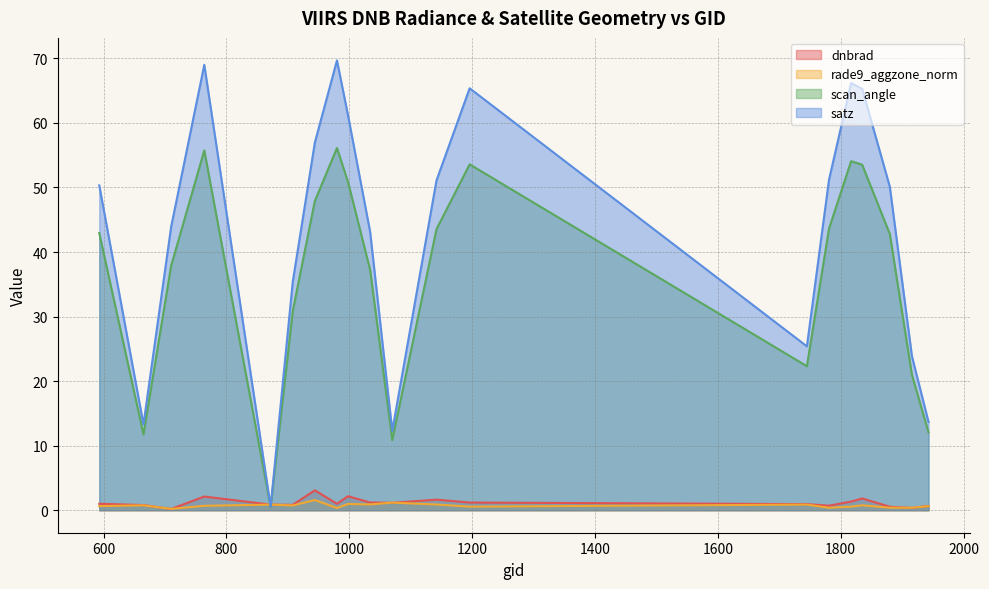

What is the average value of the rade9_aggzone_norm series?

0.7